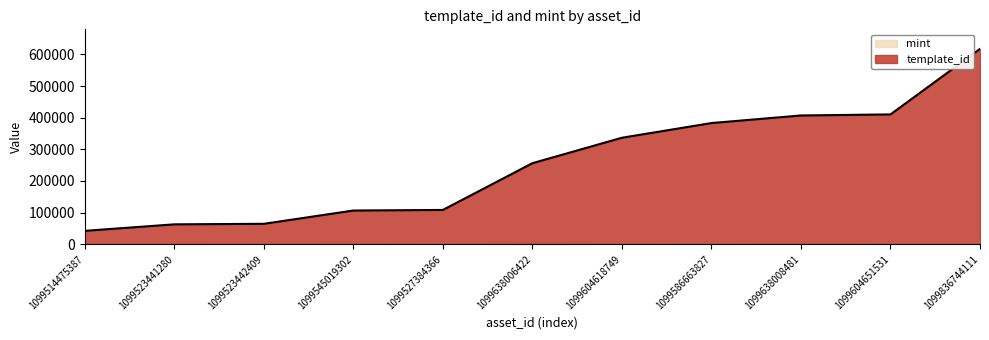

Rank the categories by value from lowest to highest.

1099514475387, 1099523441280, 1099523442409, 1099545019302, 1099527384366, 1099638006422, 1099604618749, 1099586663827, 1099638008481, 1099604651531, 1099836744111